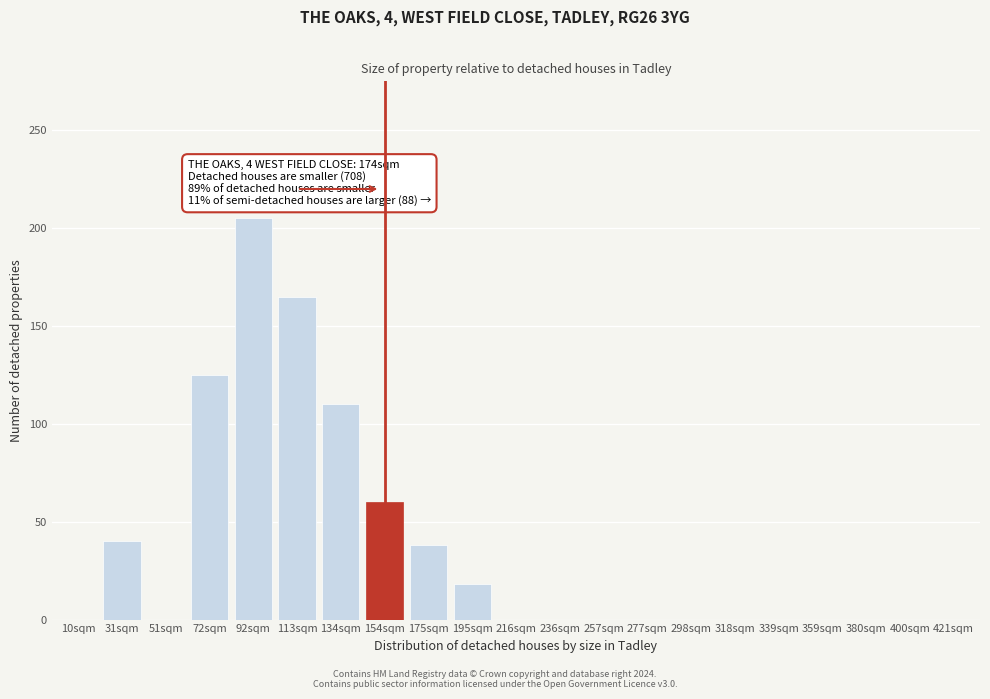

Reading right to left, extract all data points from this chart.

421sqm=0	400sqm=0	380sqm=0	359sqm=0	339sqm=0	318sqm=0	298sqm=0	277sqm=0	257sqm=0	236sqm=0	216sqm=0	195sqm=18	175sqm=38	154sqm=60	134sqm=110	113sqm=165	92sqm=205	72sqm=125	51sqm=0	31sqm=40	10sqm=0